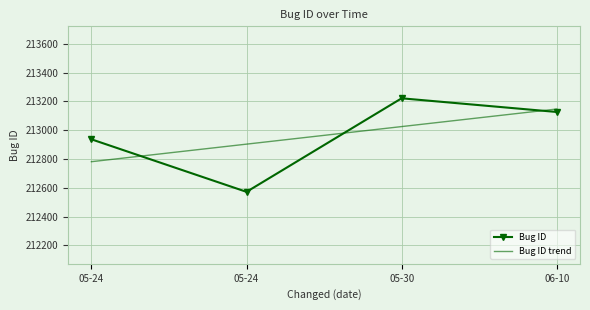

What are all the series names shown in the legend?

Bug ID, Bug ID trend